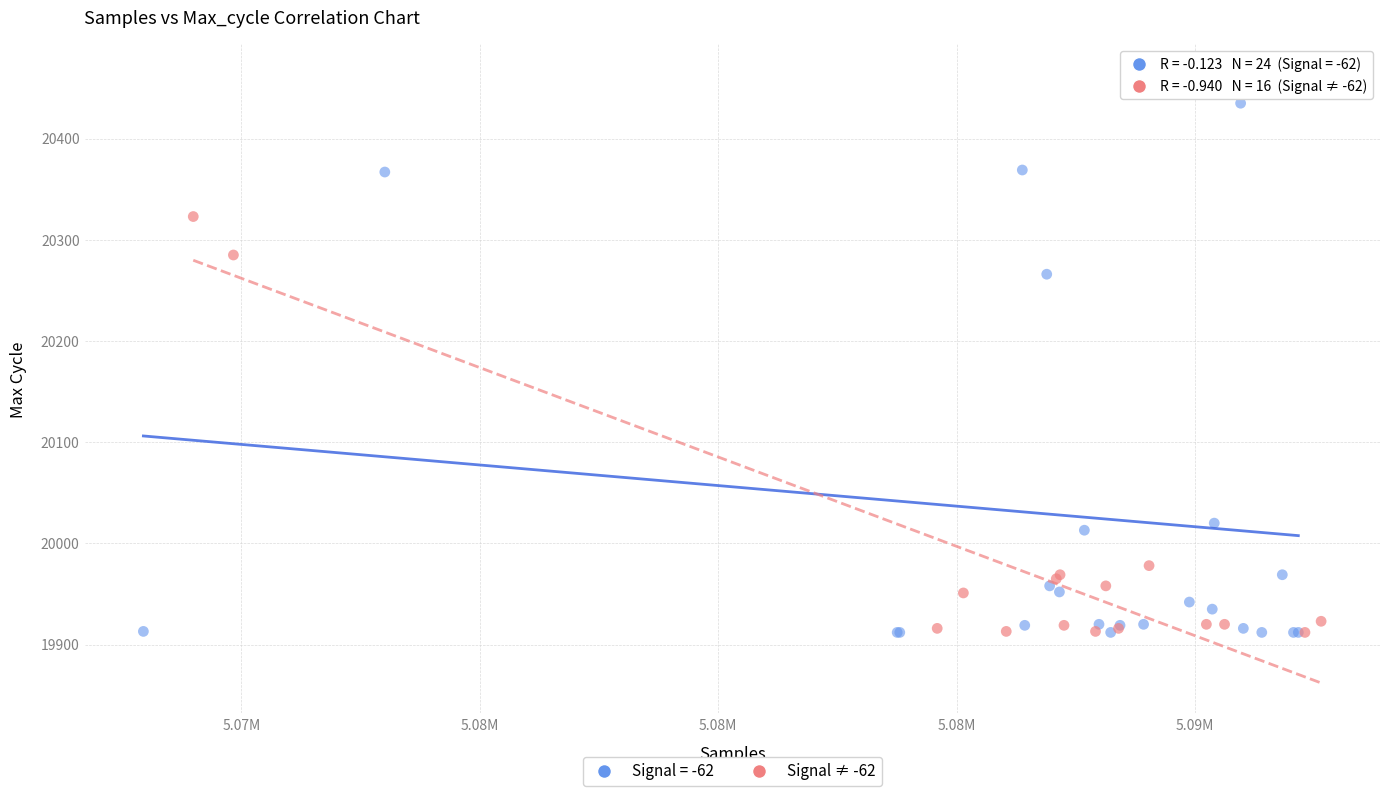

Which series has the widest spread of Y values?

Signal = -62